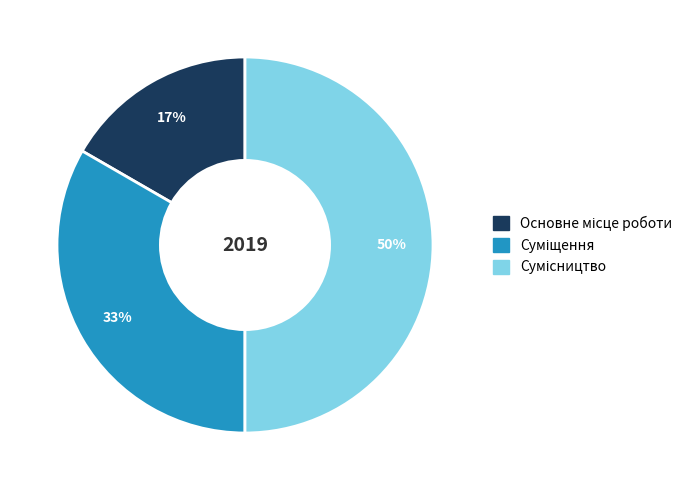

To the nearest percent, what is the difference between the largest and smallest slice percentages?

33%